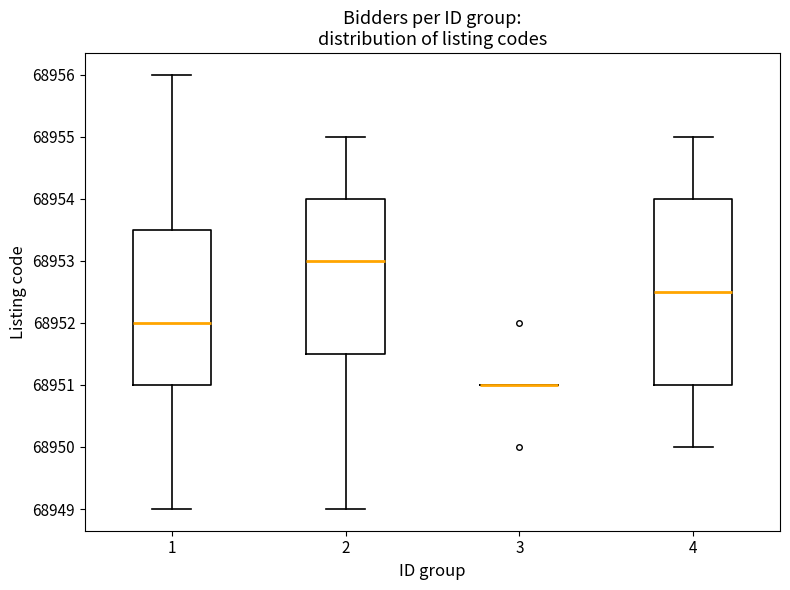

Comparing the boxes themselves (not the whiskers), which one is the tallest?

4